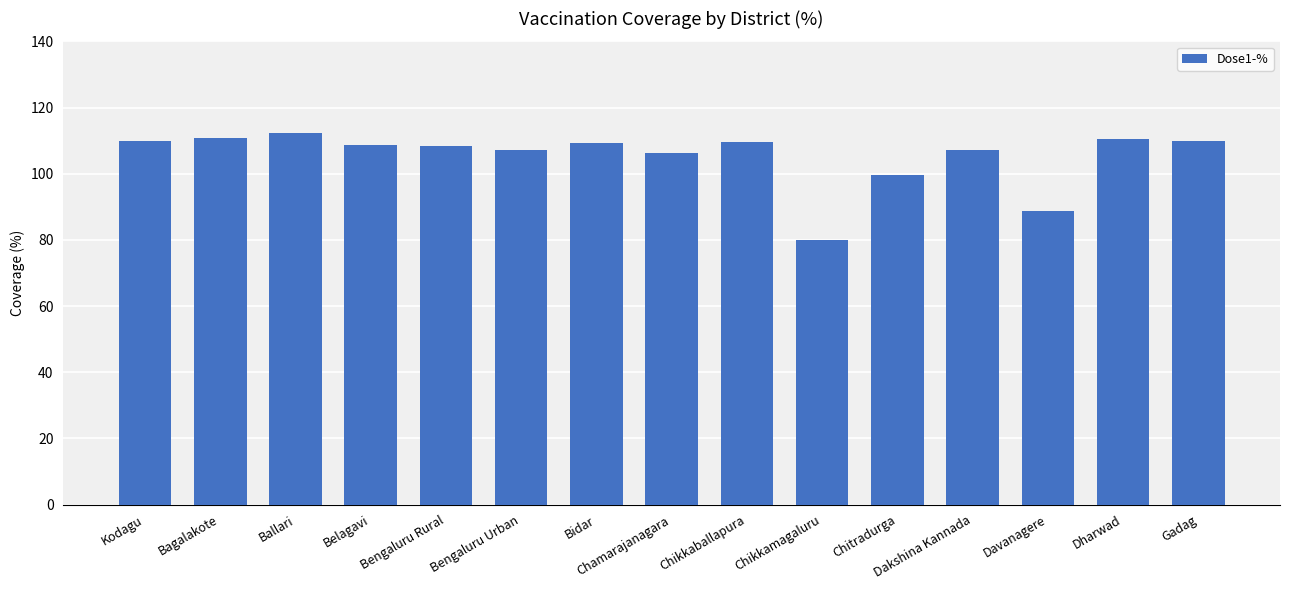

Which label corresponds to the largest value in the chart?

Ballari